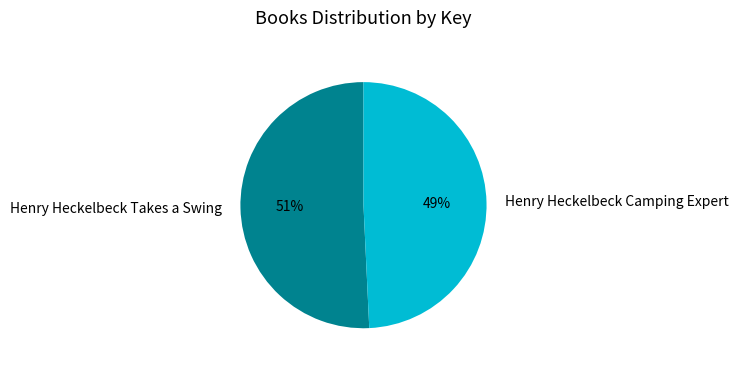

Which slice is the largest?

Henry Heckelbeck Takes a Swing